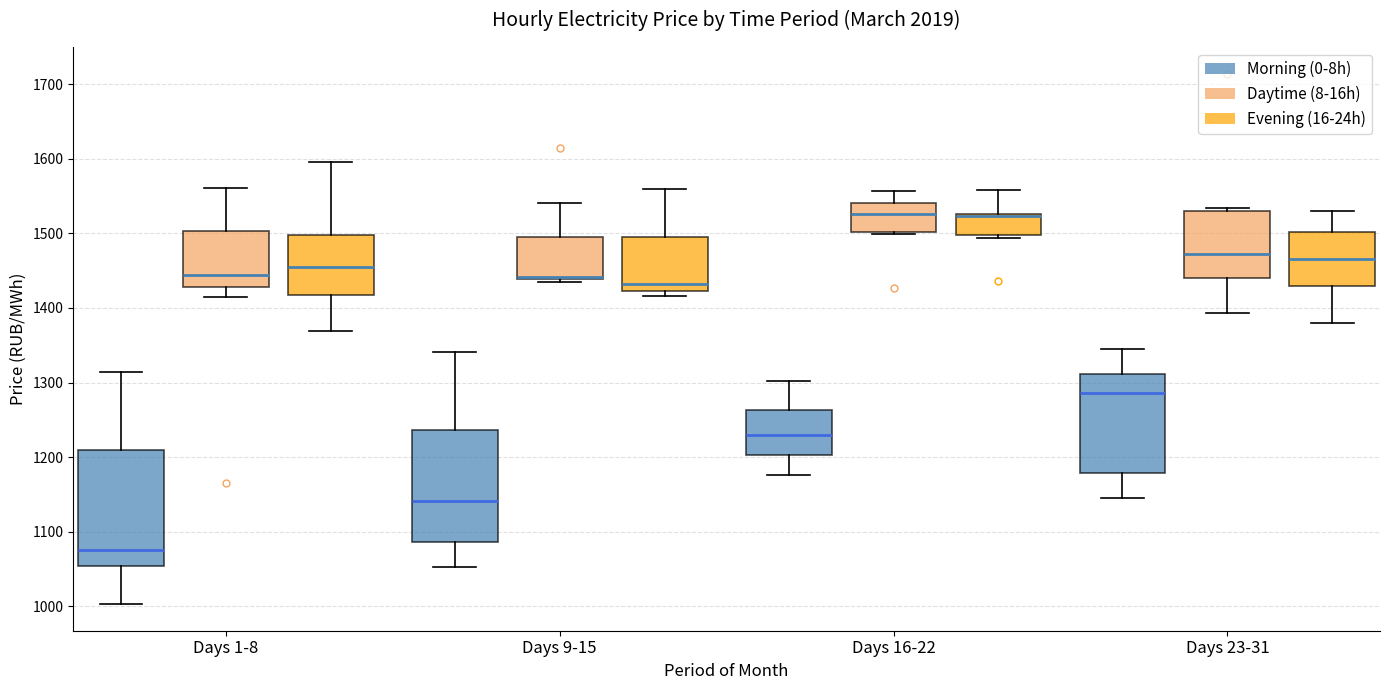

Where does the median line of the box for Days 16-22 (Morning (0-8h)) sit on the y-axis? The values are not printed on the chart, so give them approximately, as read against the axis.

1230